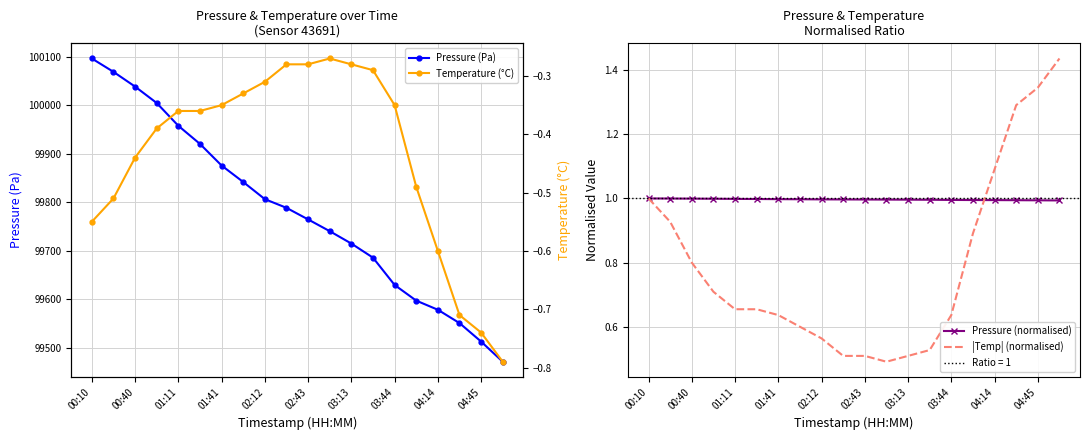

Is the value of Pressure (normalised) at 01:11 greater than the value of |Temp| (normalised) at 02:12?

Yes